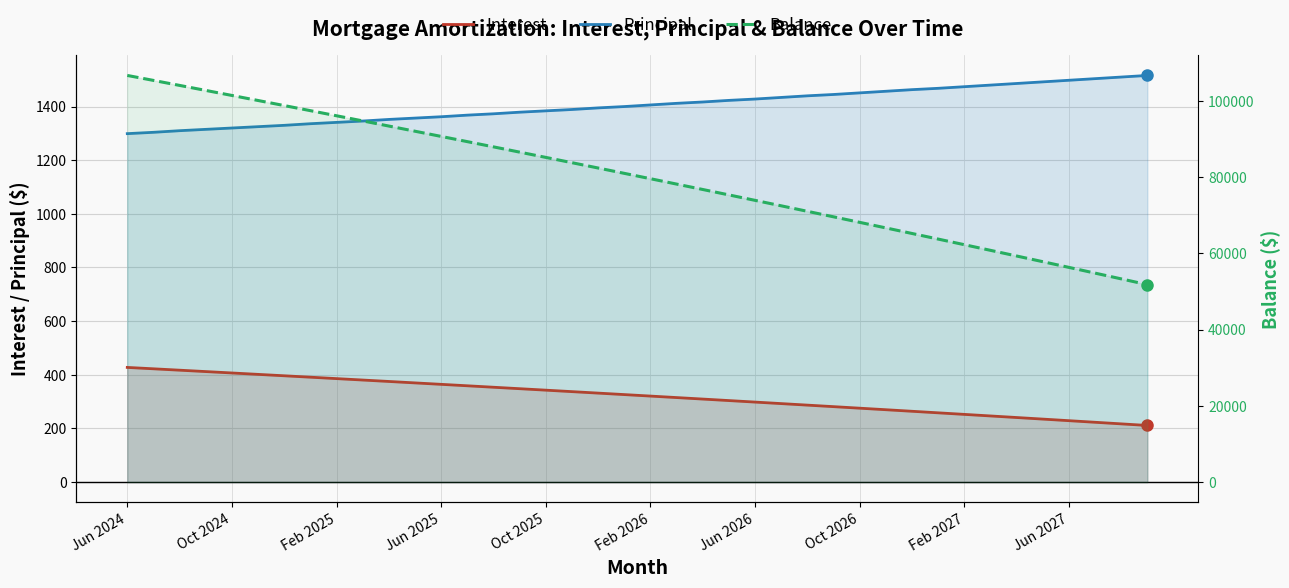

Reading left to right, list all the values displayed in this chart.

Interest: 427.5	422.3	417.2	412.0	406.8	401.6	396.3	391.0	385.8	380.4	375.1	369.8	364.4	359.0	353.6	348.1	342.7	337.2	331.7	326.2	320.6	315.1	309.5	303.9	298.2	292.6	286.9	281.2	275.5	269.8	264.0	258.2	252.4	246.6	240.7	234.8	228.9	223.0	217.0	211.1
Principal: 1299.0	1304.0	1310.0	1315.0	1320.0	1325.0	1330.0	1336.0	1341.0	1346.0	1352.0	1357.0	1362.0	1368.0	1373.0	1379.0	1384.0	1389.0	1395.0	1400.0	1406.0	1412.0	1417.0	1423.0	1428.0	1434.0	1440.0	1445.0	1451.0	1457.0	1463.0	1468.0	1474.0	1480.0	1486.0	1492.0	1498.0	1504.0	1510.0	1516.0
Balance: 106692.0	105388.0	104078.0	102763.0	101443.0	100118.0	98788.0	97452.0	96111.0	94765.0	93413.0	92056.0	90694.0	89326.0	87953.0	86574.0	85190.0	83801.0	82406.0	81006.0	79600.0	78188.0	76771.0	75348.0	73920.0	72486.0	71046.0	69601.0	68150.0	66693.0	65230.0	63762.0	62288.0	60808.0	59322.0	57830.0	56332.0	54828.0	53318.0	51802.0